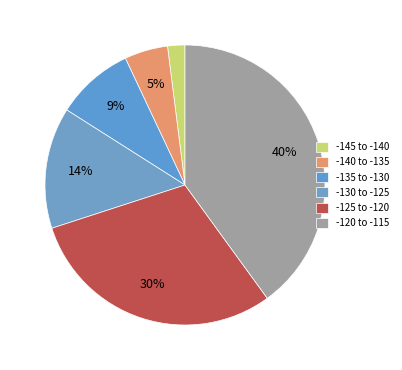

How many slices are in this pie chart?

6